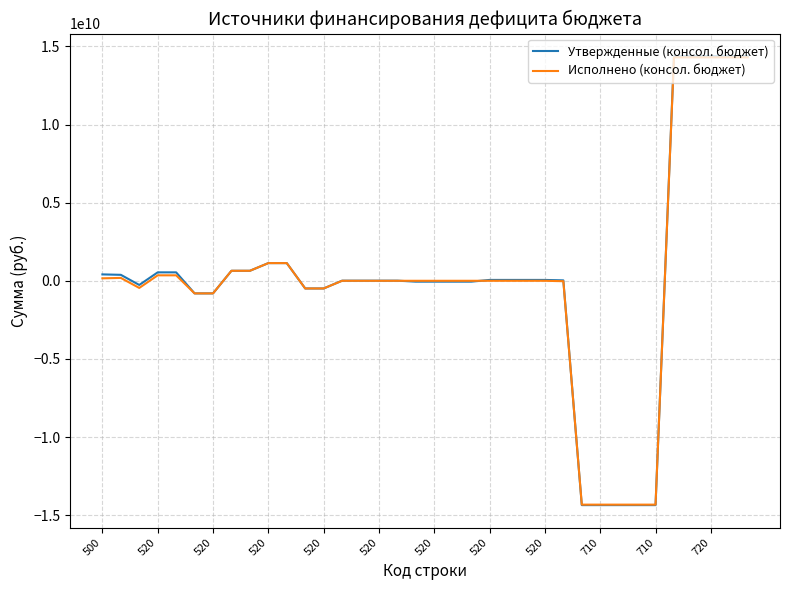

Which series has the largest range (max minus min)?

Утвержденные (консол. бюджет)